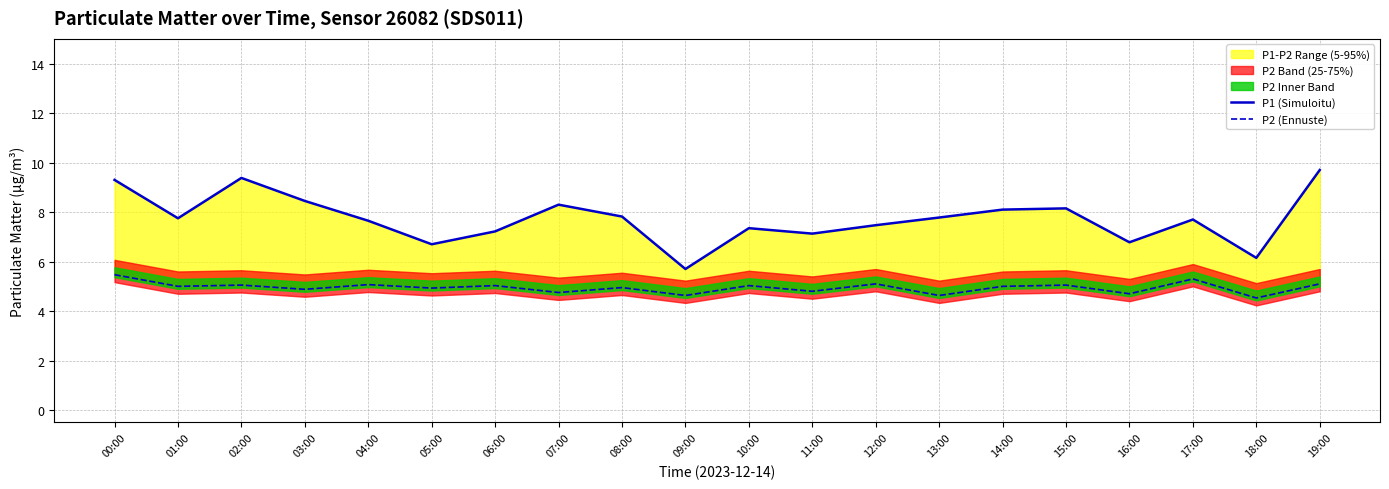

What is the average value of the P2 (Ennuste) series?

5.0